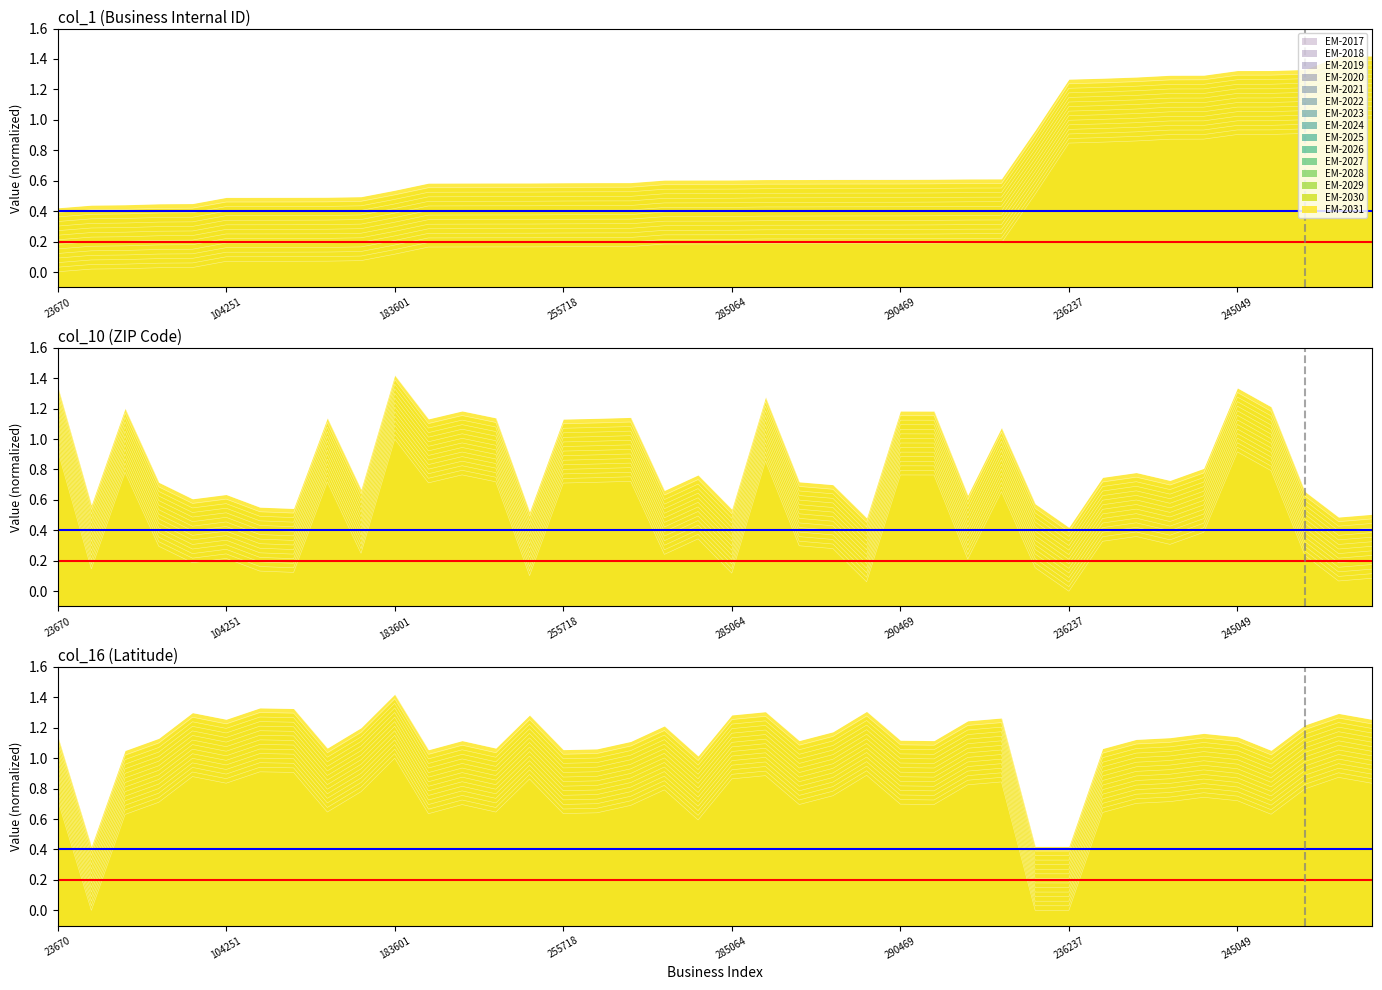

What is the average value of the col_16 series?

0.8